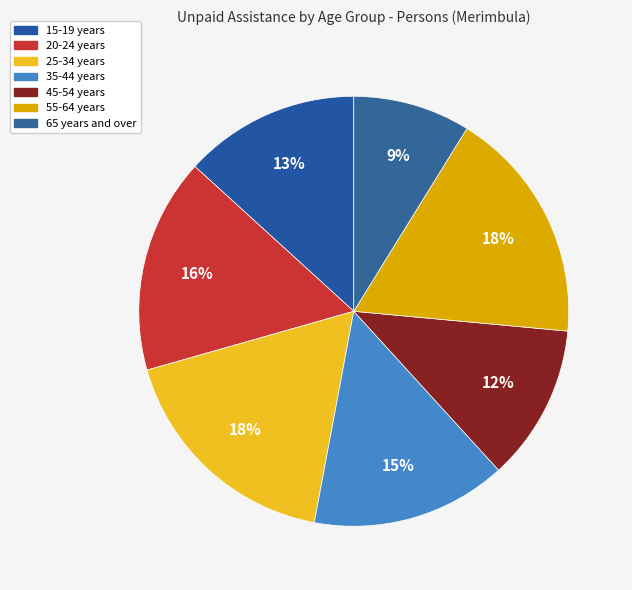

To the nearest percent, what is the average slice percentage?

14%